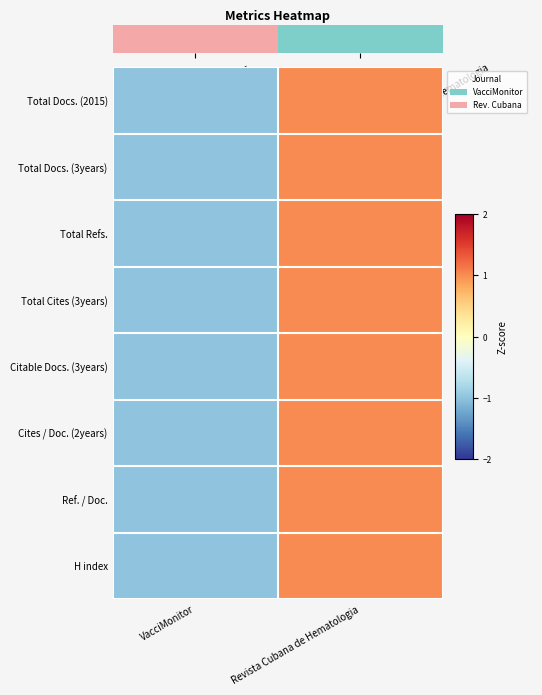

At which category does the chart reach its peak across all series?

Revista Cubana de Hematologia